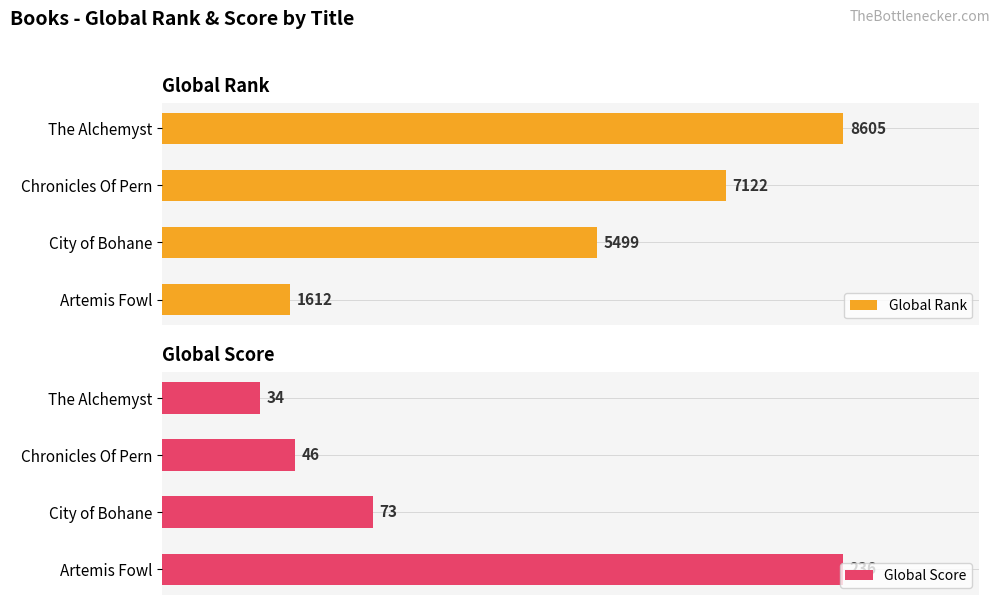

What are all the series names shown in the legend?

Global Rank, Global Score